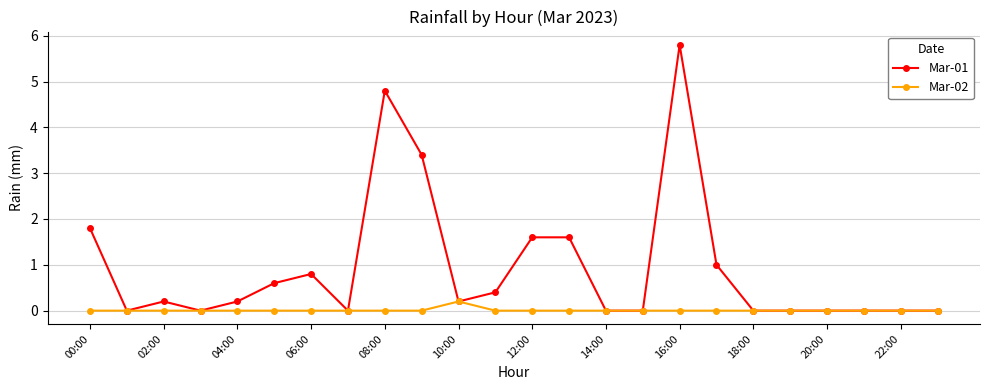

What is the highest value of the Mar-01 series?

5.8